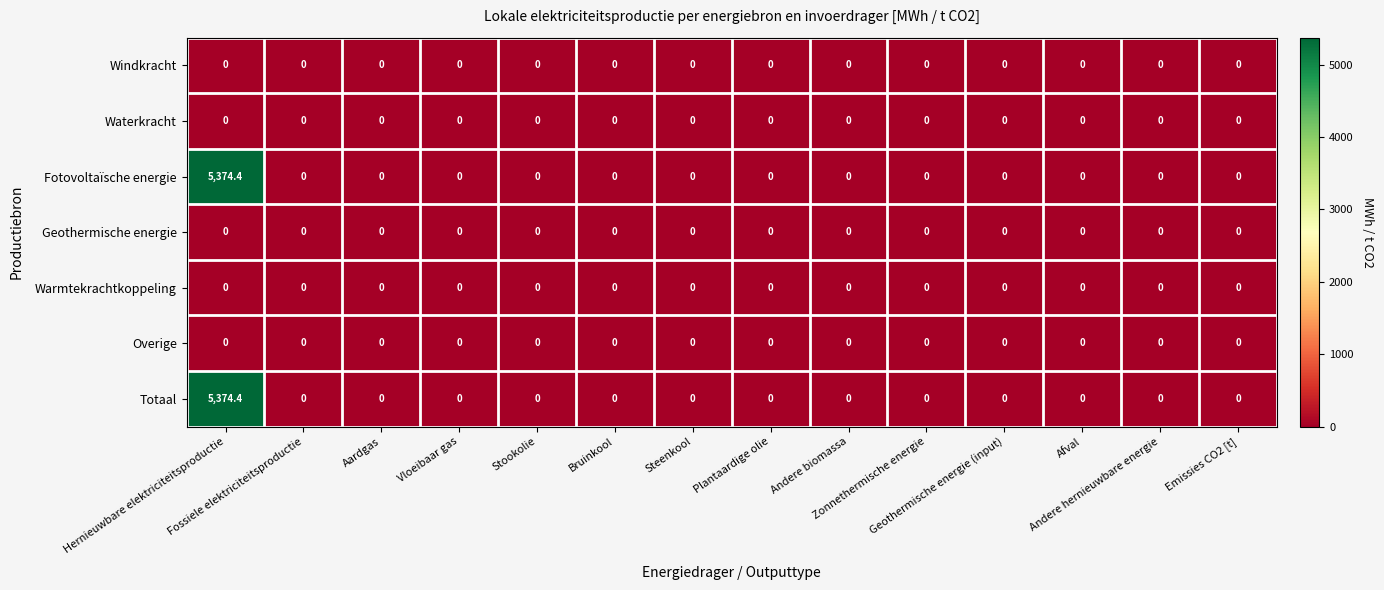

How many categories are shown in the chart?

14